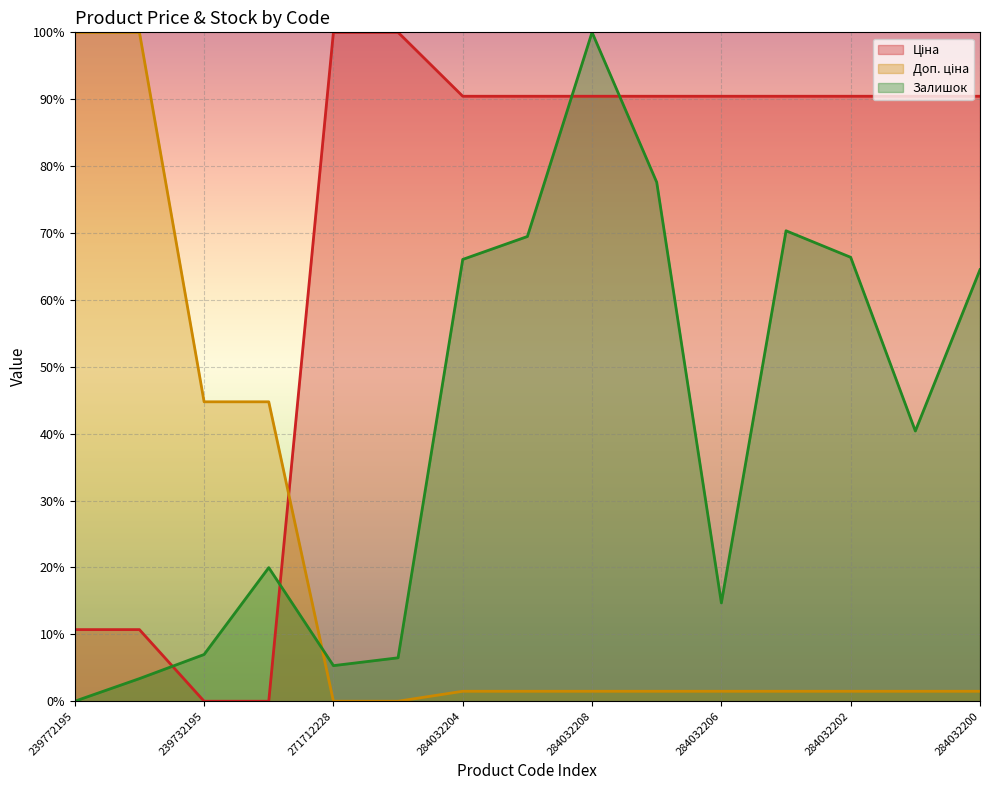

Reading right to left, list all the values displayed in this chart.

Ціна (line): 90.4	90.4	90.4	90.4	90.4	90.4	90.4	90.4	90.4	100.0	100.0	0.0	0.0	10.7	10.7
Доп. ціна (line): 1.5	1.5	1.5	1.5	1.5	1.5	1.5	1.5	1.5	0.0	0.0	44.8	44.8	100.0	100.0
Залишок (line): 64.5	40.4	66.4	70.3	14.7	77.6	100.0	69.5	66.1	6.5	5.3	20.0	7.0	3.4	0.0